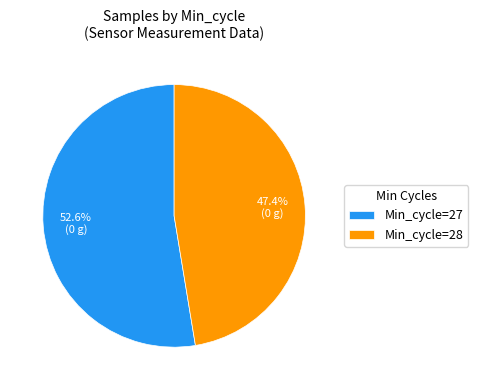

Do Min_cycle=27 and Min_cycle=28 together represent more than half of the pie?

Yes